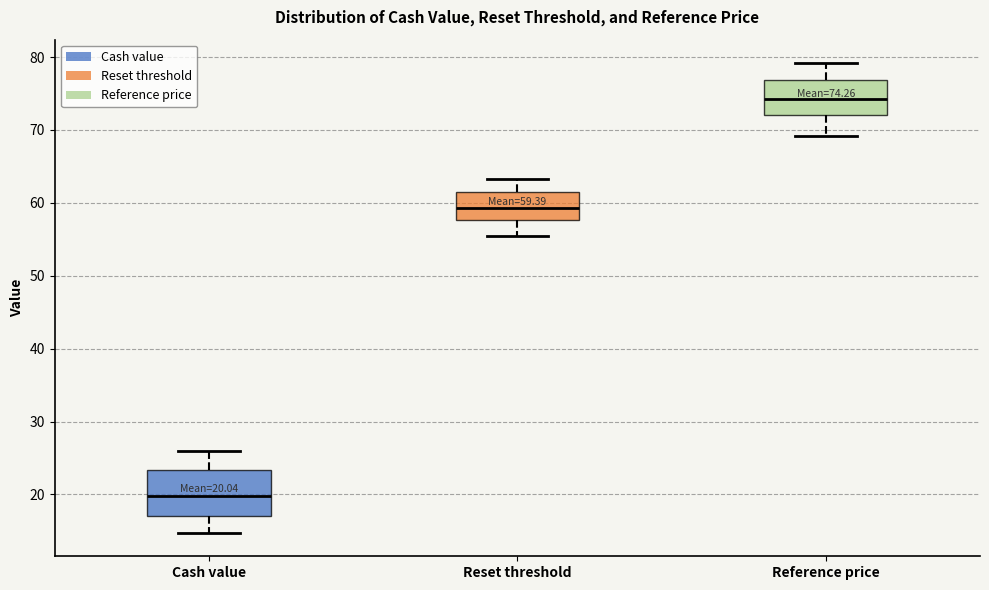

Comparing the boxes themselves (not the whiskers), which one is the tallest?

Cash value